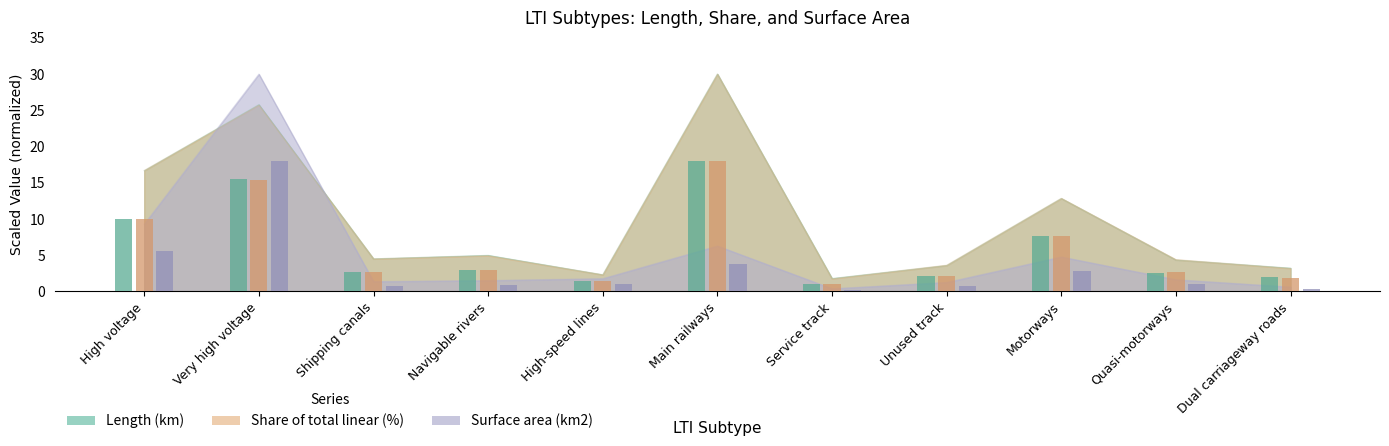

Which has a higher value, Navigable rivers or Main railways?

Main railways